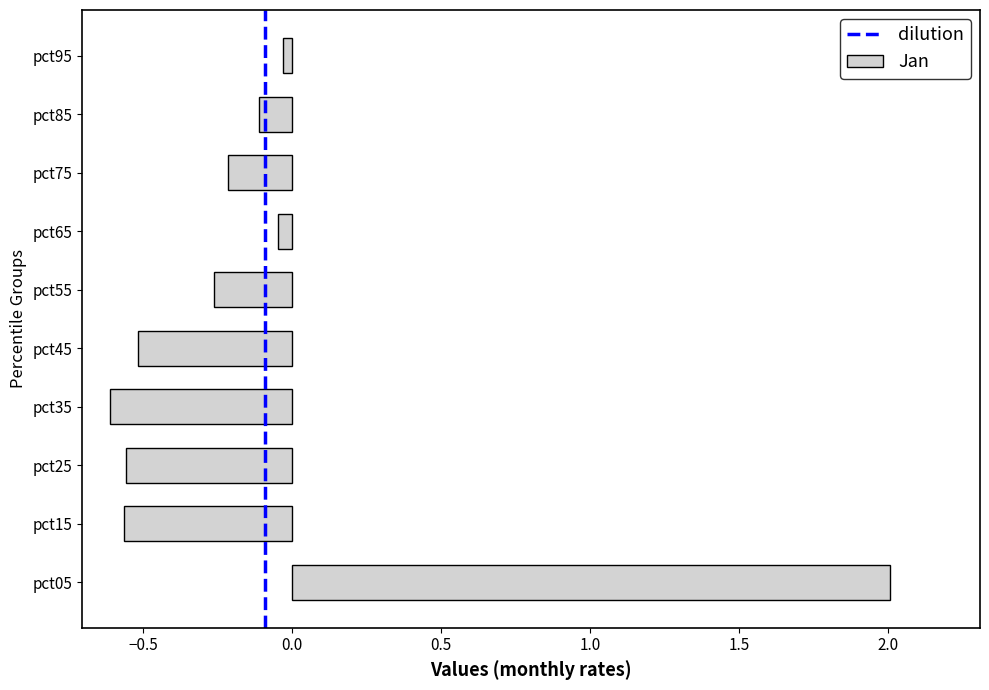

What is the maximum value shown in the chart?

2.0